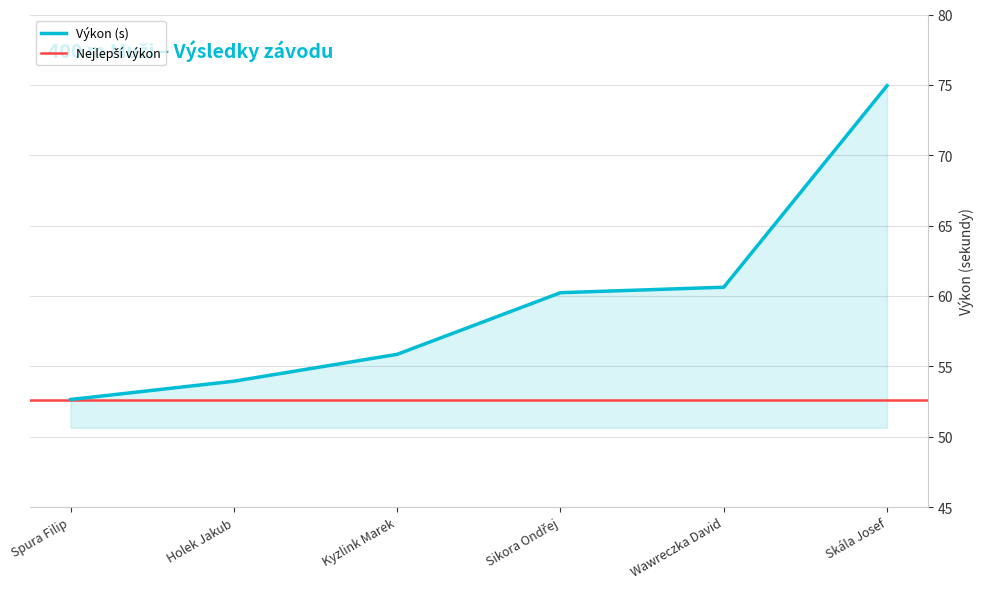

Does the chart display data point markers on the line(s)?

No